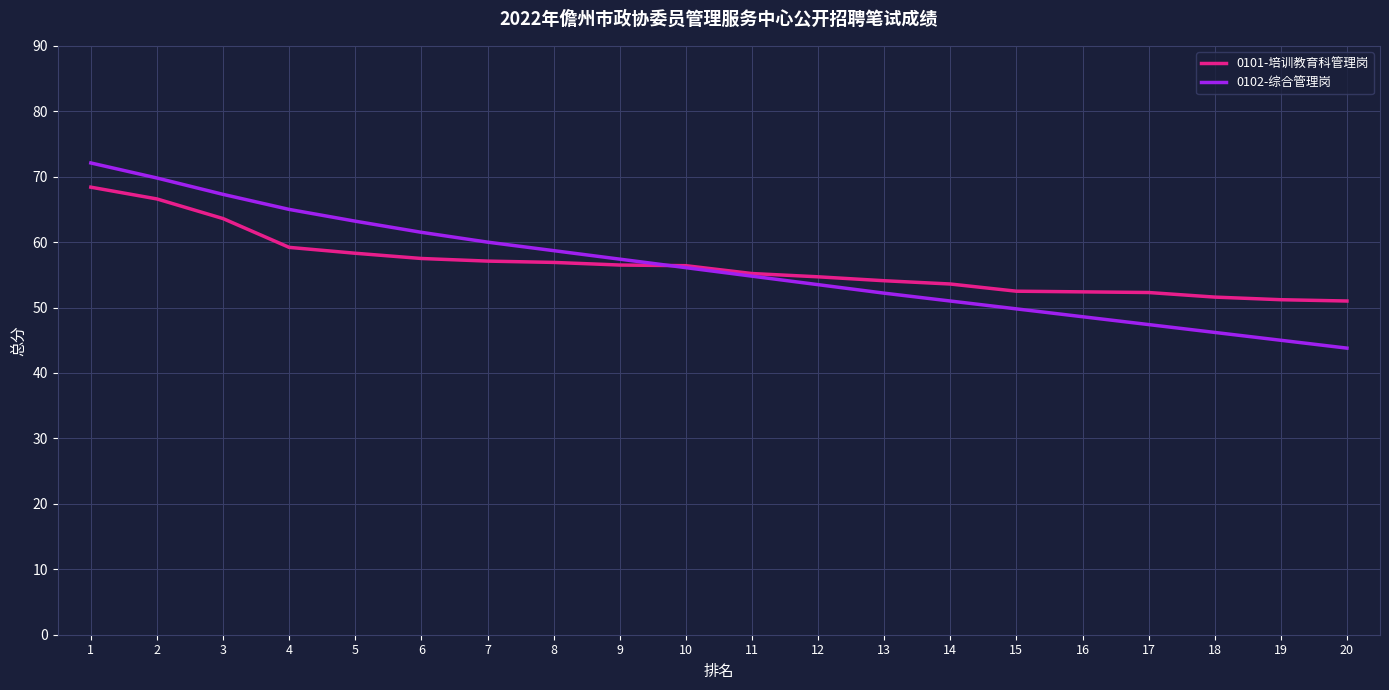

Is this an area chart (filled region under the line)?

No